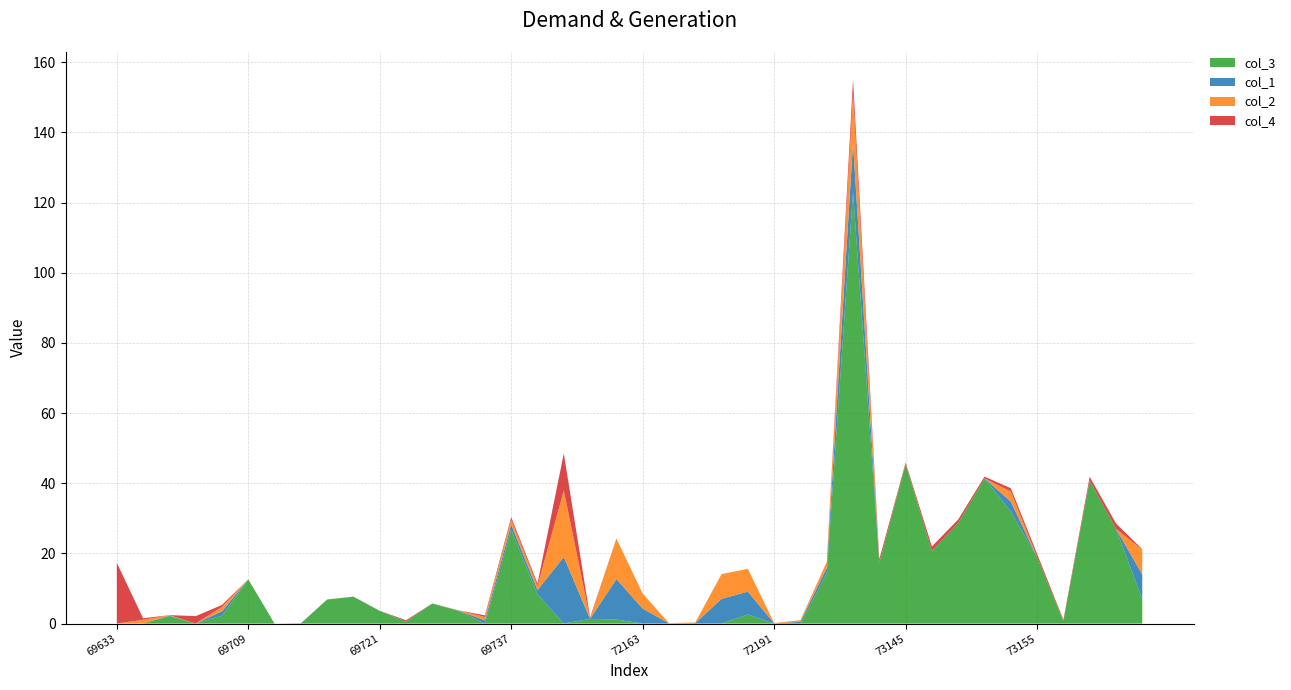

What is the maximum value for col_3?

123.0